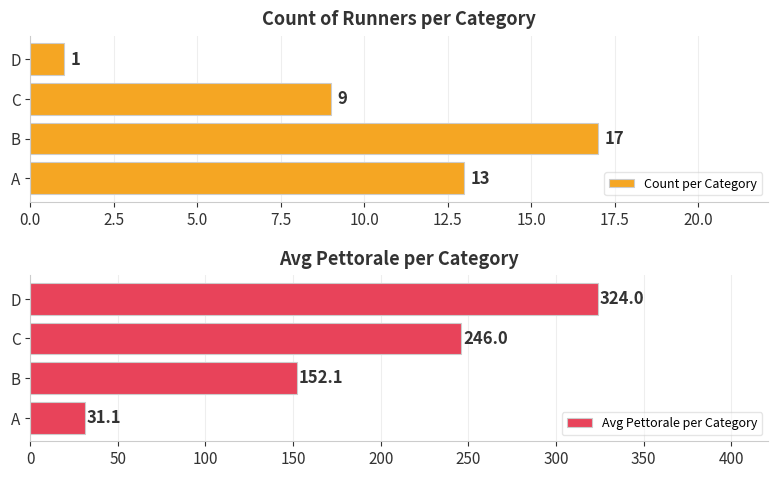

What is the maximum value shown in the chart?

324.0